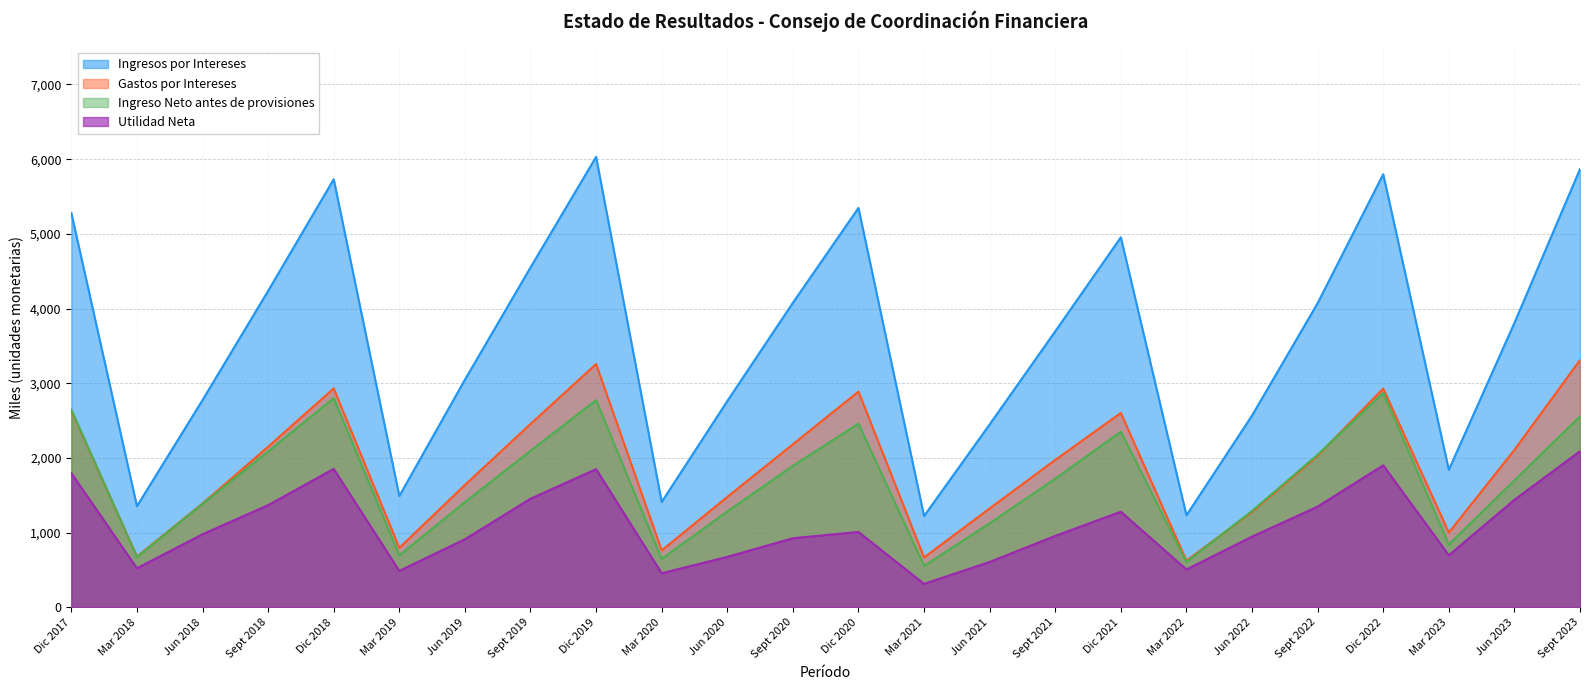

What is the difference between the Ingreso Neto antes de provisiones values at Sept 2018 and Jun 2022?

797.5